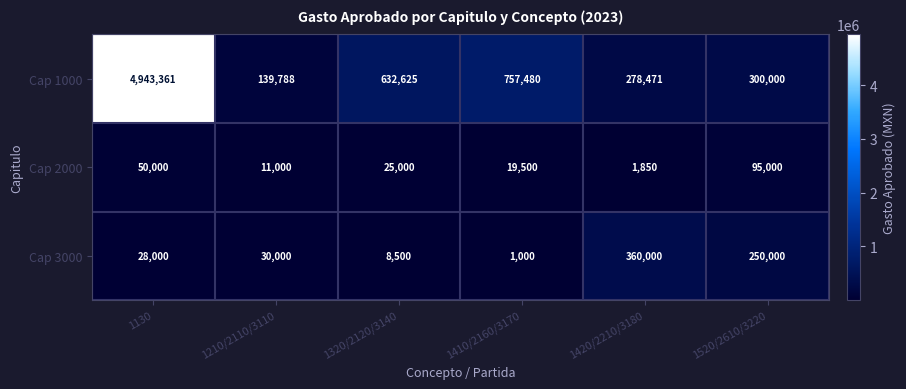

Where does the Cap 1000 series first go above 632625?

1130